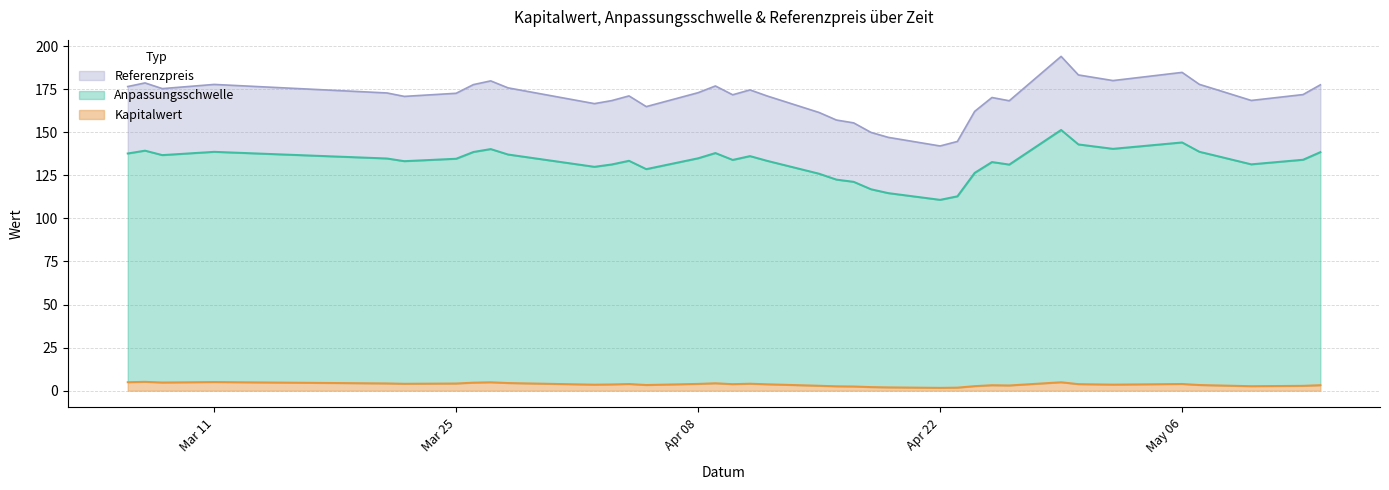

What is the highest value of the Kapitalwert series?

5.2